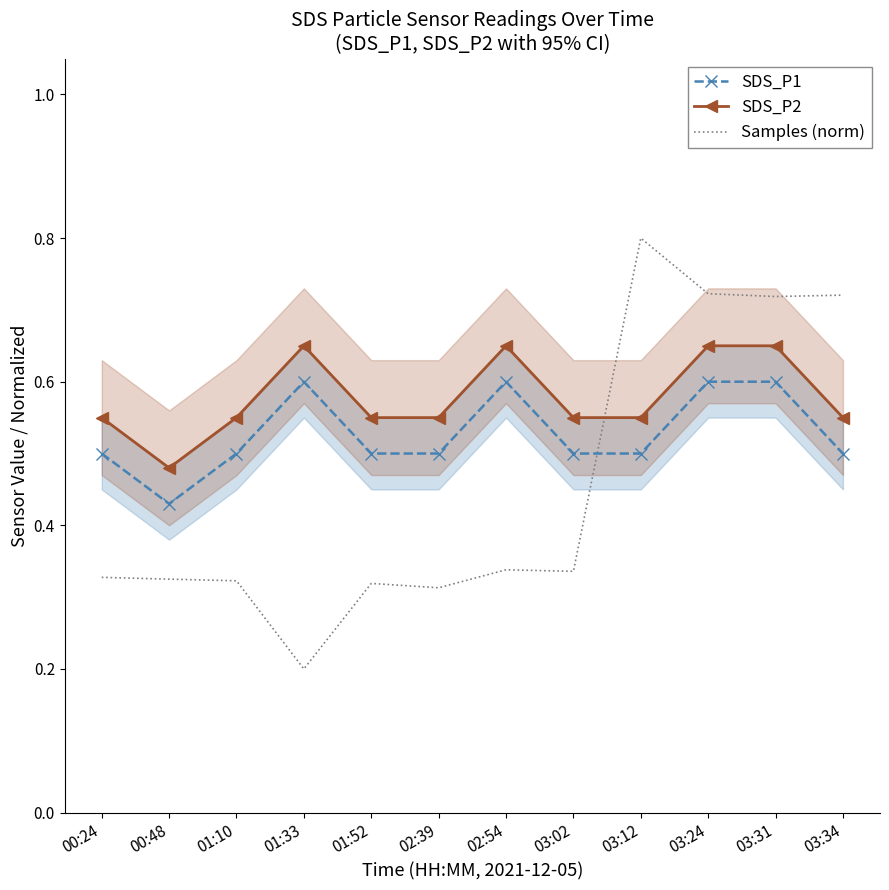

What is the difference between the maximum and second lowest values in the Samples (norm) series?

0.5